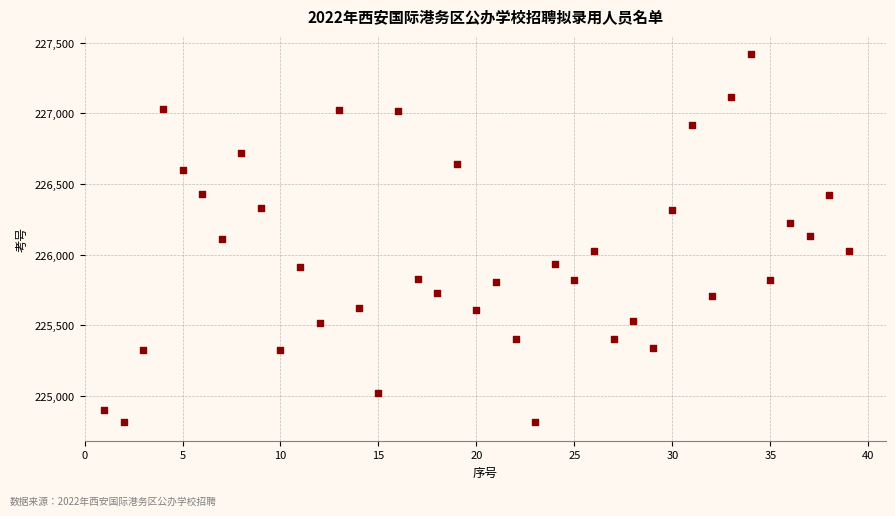

What is the range of X values (max minus min)?

38